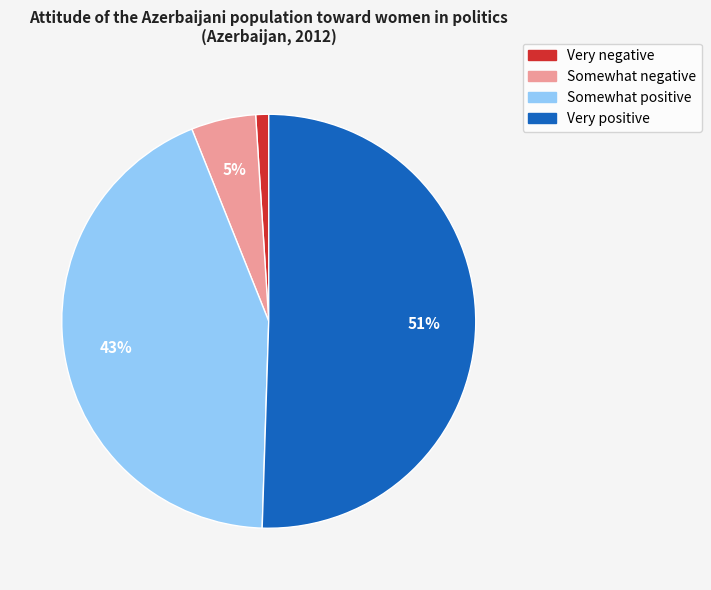

Between Very positive and Somewhat positive, which is larger?

Very positive